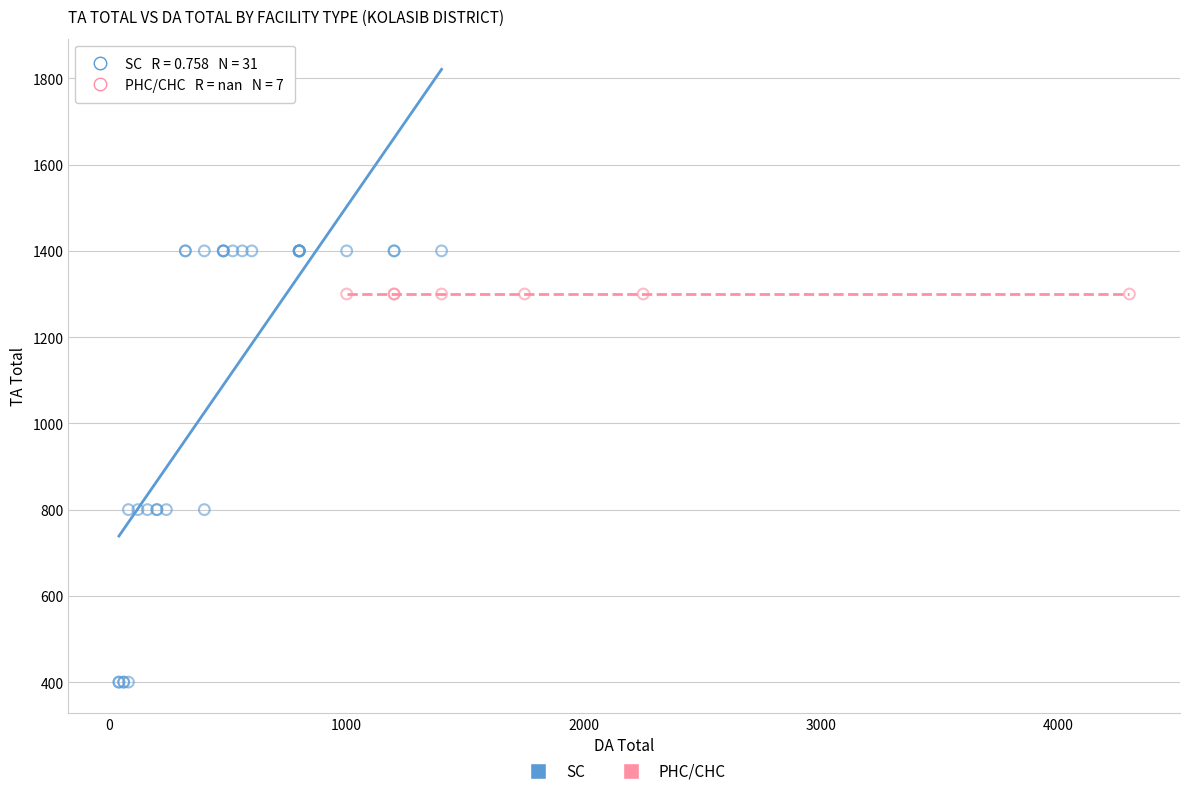

Which series reaches the maximum Y coordinate?

SC